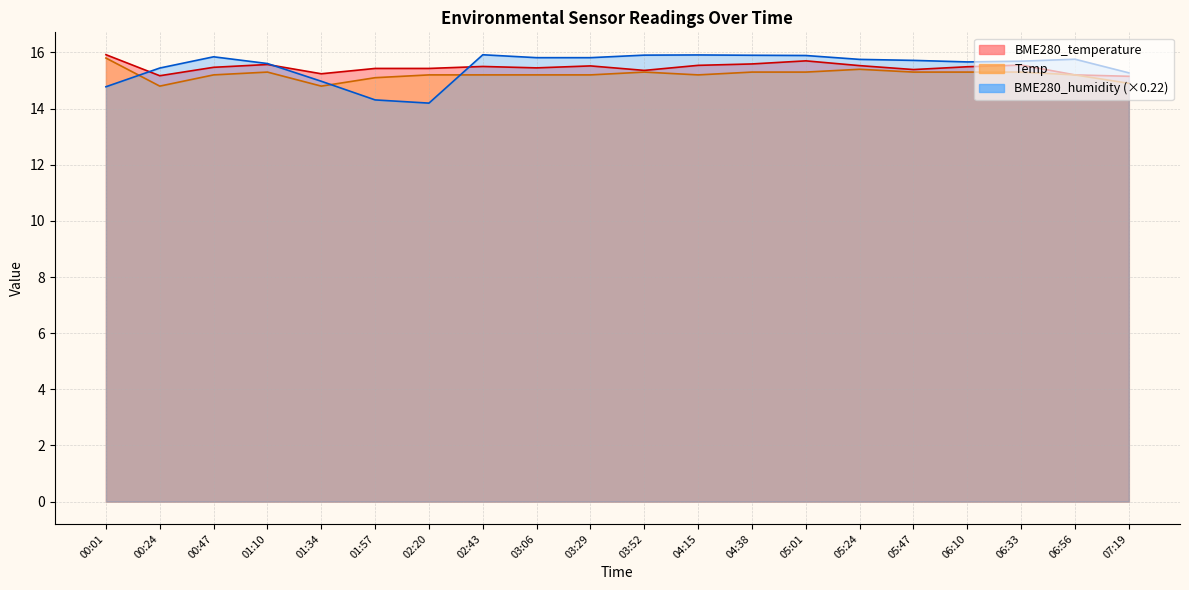

What is the lowest value of the BME280_temperature series?

15.2